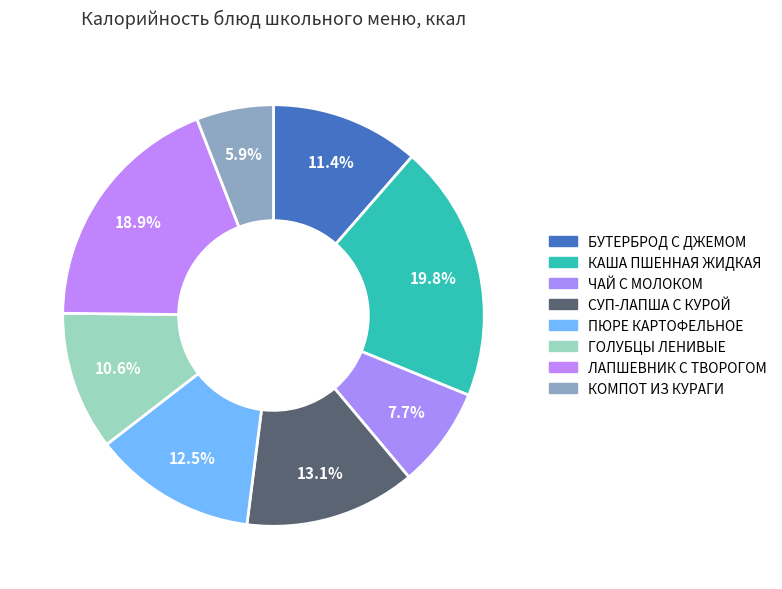

Rank the categories by value from highest to lowest.

КАША ПШЕННАЯ ЖИДКАЯ, ЛАПШЕВНИК С ТВОРОГОМ, СУП-ЛАПША С КУРОЙ, ПЮРЕ КАРТОФЕЛЬНОЕ, БУТЕРБРОД С ДЖЕМОМ, ГОЛУБЦЫ ЛЕНИВЫЕ, ЧАЙ С МОЛОКОМ, КОМПОТ ИЗ КУРАГИ